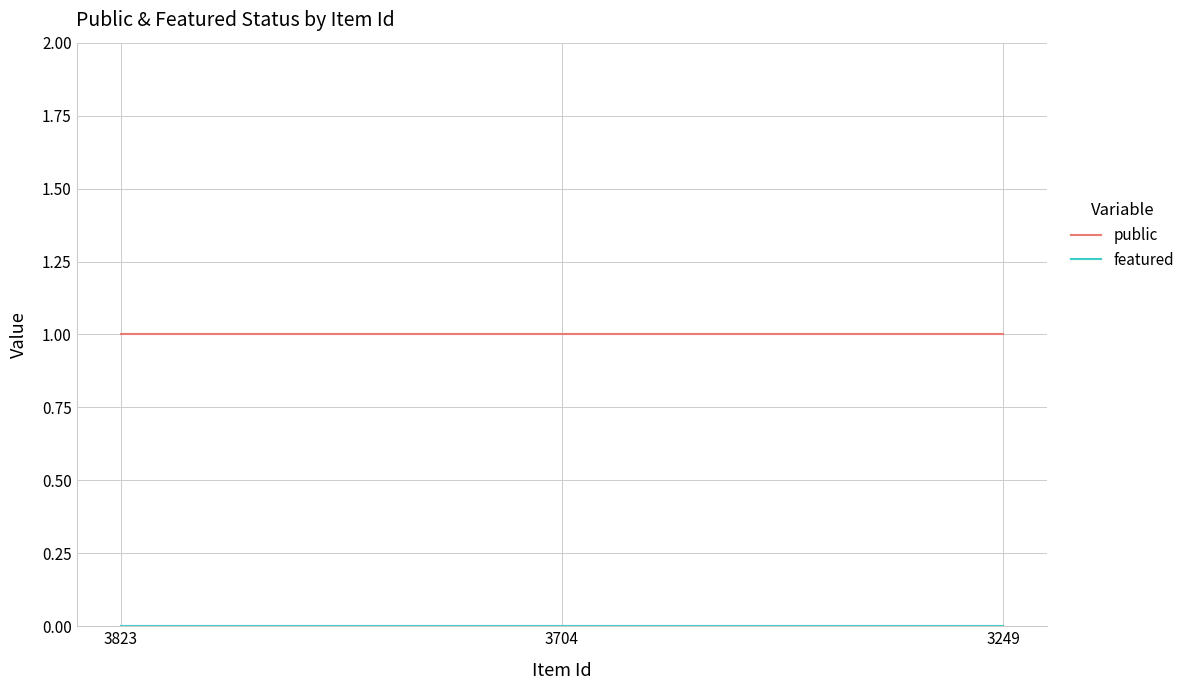

True or false: public has a value of 1 at 3249.

True